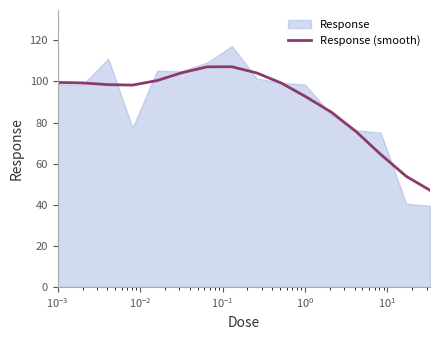

What is the difference between the maximum and minimum values?

60.1